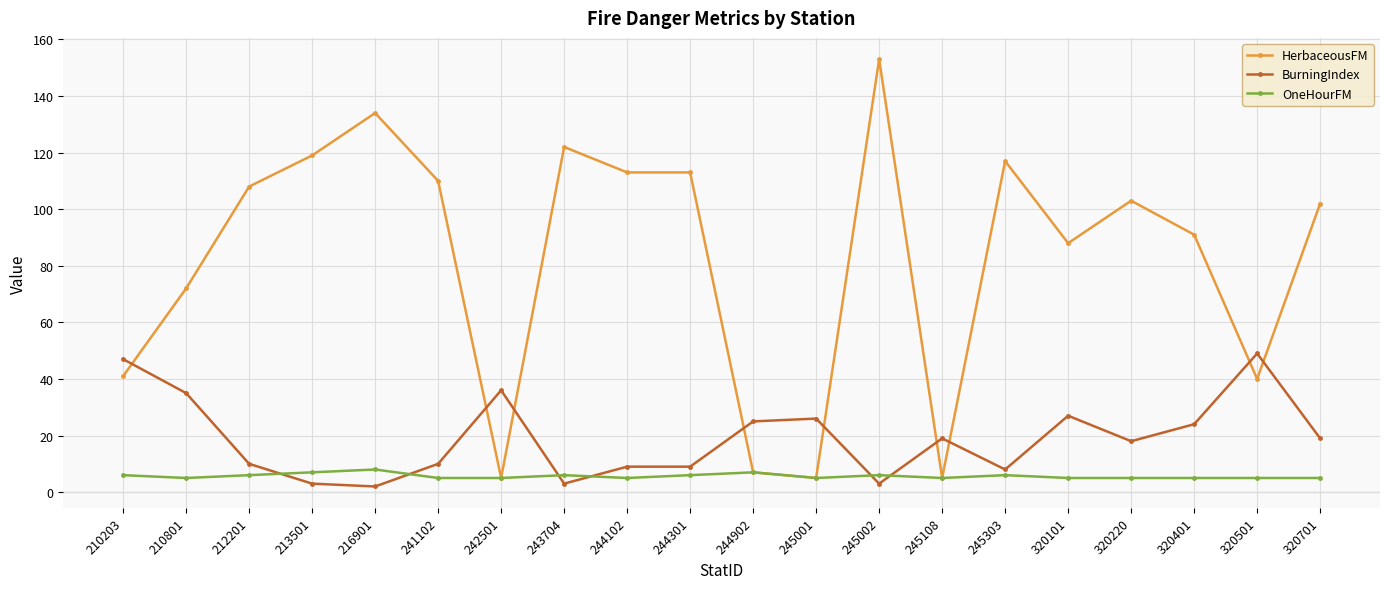

Reading right to left, list all the values displayed in this chart.

HerbaceousFM: 102	40	91	103	88	117	5	153	5	7	113	113	122	5	110	134	119	108	72	41
BurningIndex: 19	49	24	18	27	8	19	3	26	25	9	9	3	36	10	2	3	10	35	47
OneHourFM: 5	5	5	5	5	6	5	6	5	7	6	5	6	5	5	8	7	6	5	6